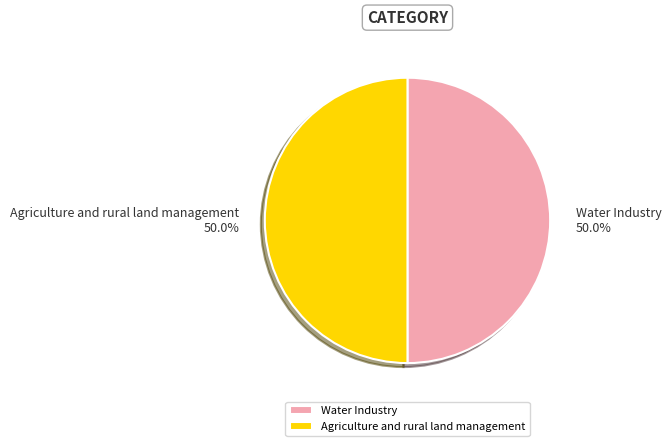

Is the sum of Agriculture and rural land management and Water Industry greater than half?

Yes